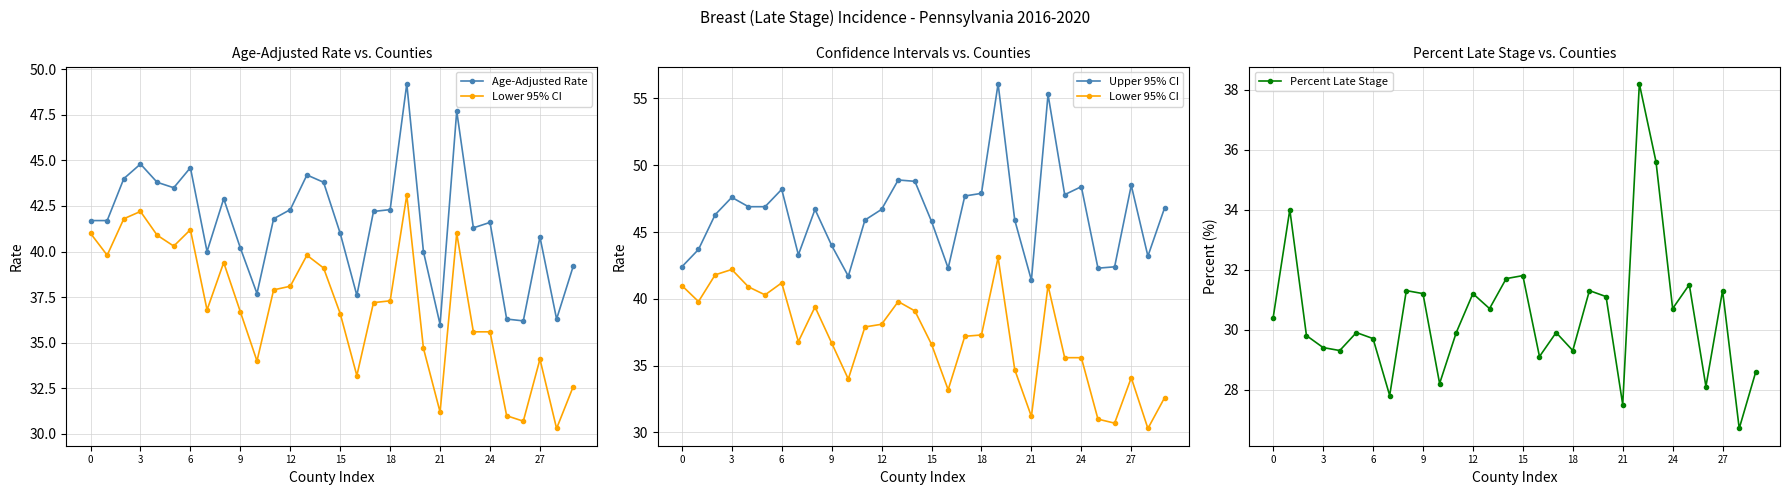

True or false: Age-Adjusted Rate and Percent Late Stage intersect in this chart.

False